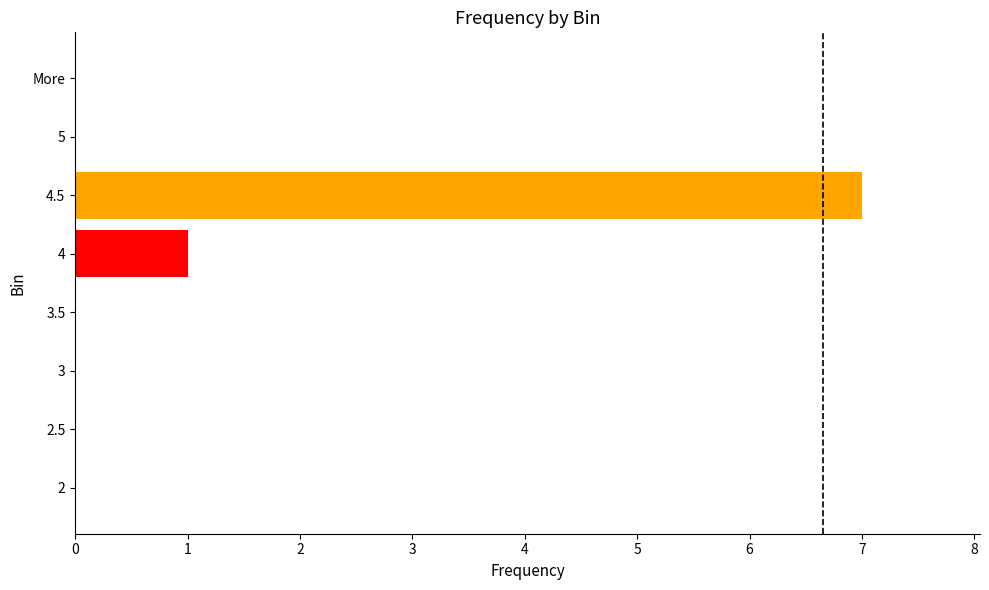

How many values are between 0 and 1?

7